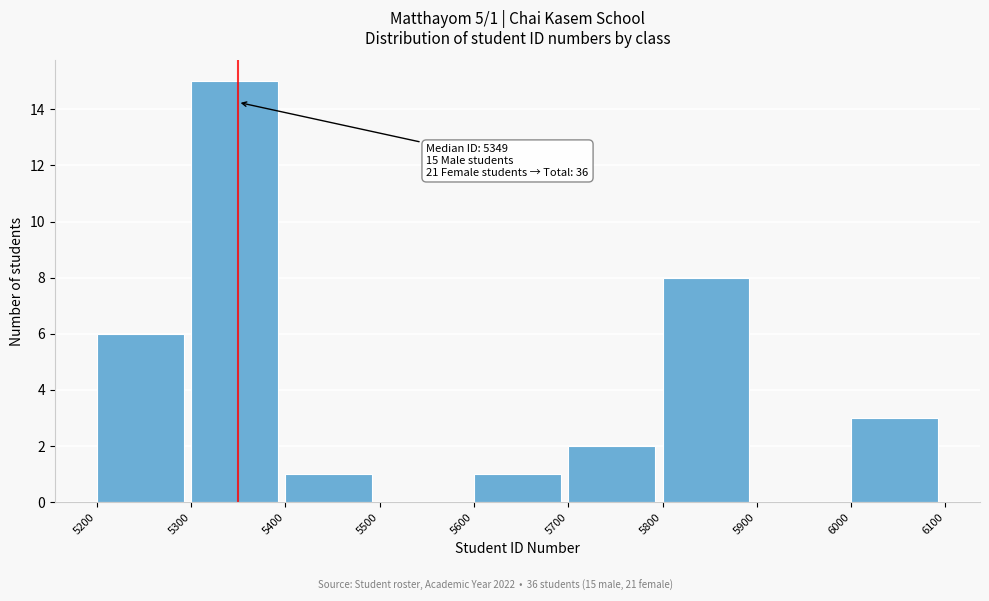

Over which range of the x-axis is the bar tallest?

5300 to 5400